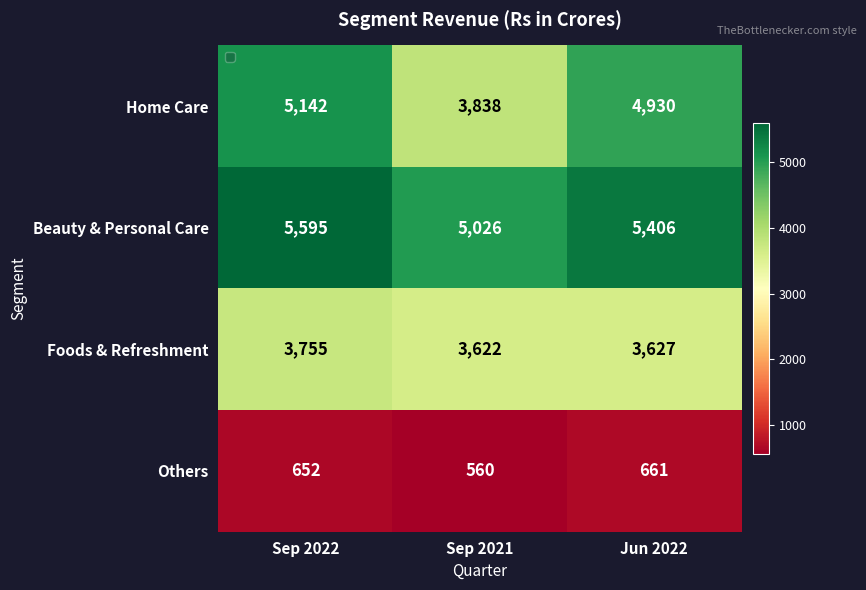

Reading left to right, list all the values displayed in this chart.

Home Care: 5142	3838	4930
Beauty & Personal Care: 5595	5026	5406
Foods & Refreshment: 3755	3622	3627
Others: 652	560	661